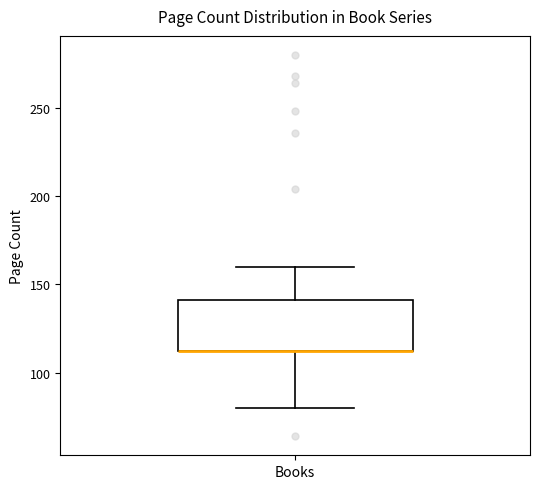

Read this box plot against the y-axis: the position of the median line, the range covered by the box, and the ends of both whiskers. The values are not printed on the chart, so give them approximately, as read against the axis.

median 110 (drawn on the box's lower edge), box 110 to 140, whiskers 80 to 160